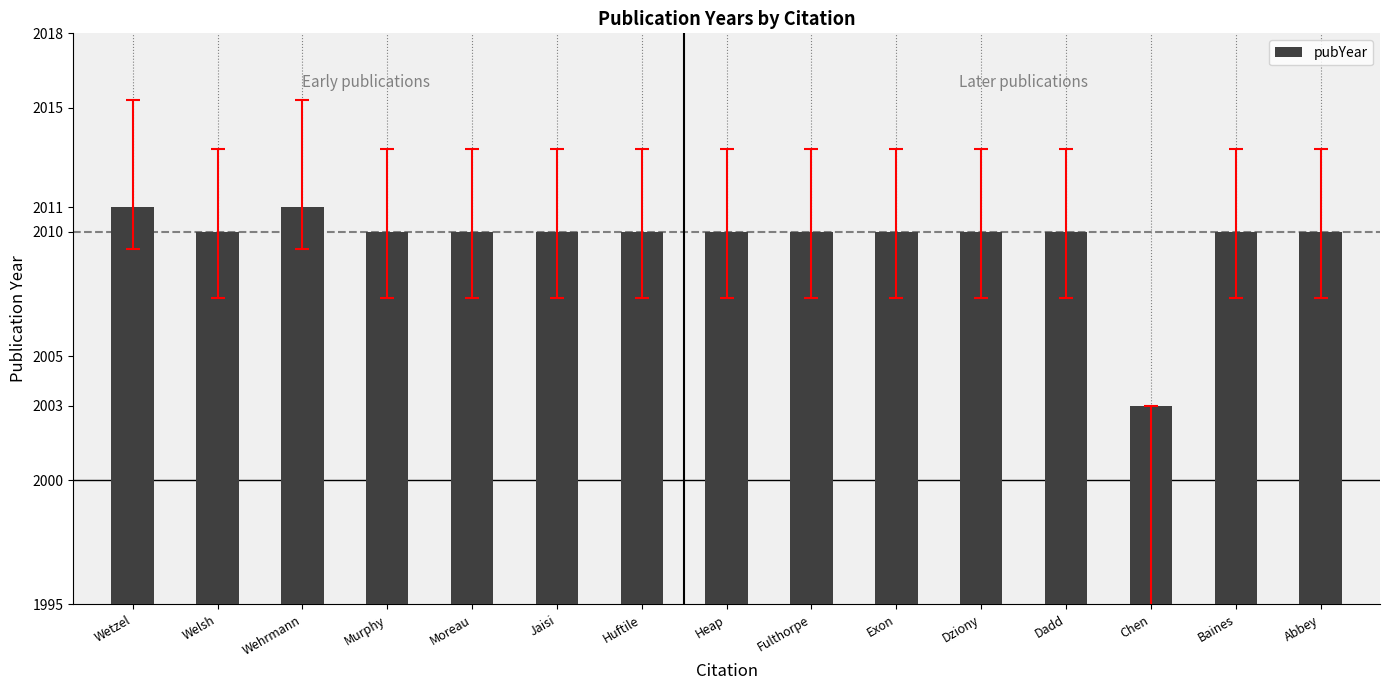

Read the value at Abbey.

2010